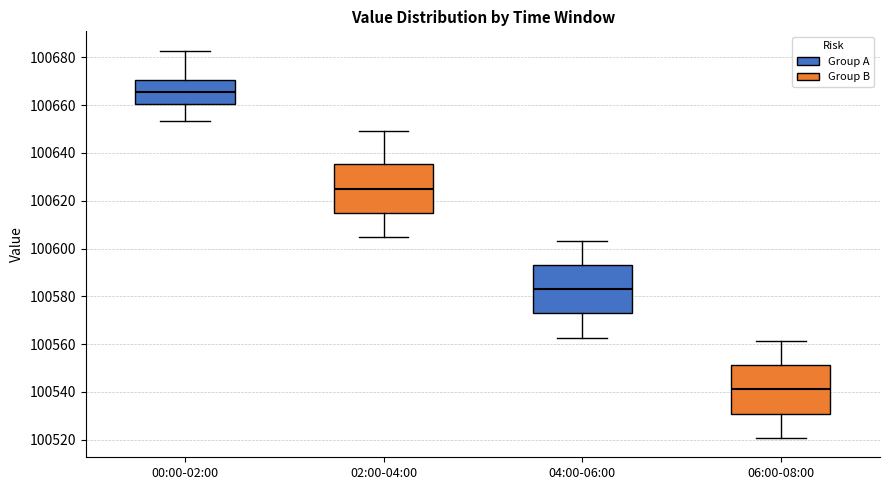

Reading left to right, read every box against the y-axis: the position of its median line, the range the box covers, and the ends of its whiskers. The values are not printed on the chart, so give them approximately, as read against the axis.

00:00-02:00: median 100666, box 100660 to 100670, whiskers 100654 to 100682
02:00-04:00: median 100626, box 100614 to 100636, whiskers 100604 to 100650
04:00-06:00: median 100584, box 100572 to 100594, whiskers 100562 to 100604
06:00-08:00: median 100542, box 100530 to 100552, whiskers 100520 to 100562